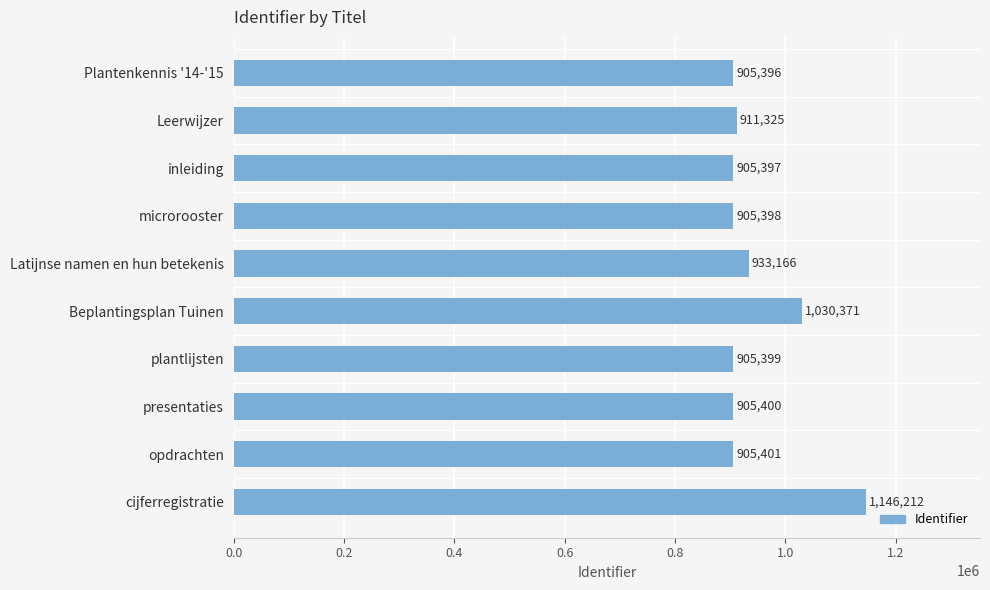

Rank the categories by value from highest to lowest.

cijferregistratie, Beplantingsplan Tuinen, Latijnse namen en hun betekenis, Leerwijzer, opdrachten, presentaties, plantlijsten, microrooster, inleiding, Plantenkennis '14-'15